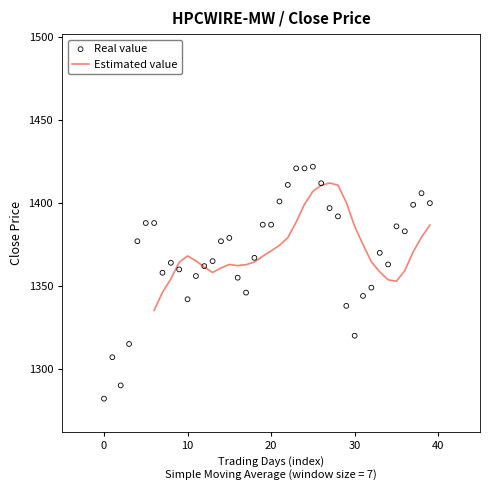

Which series reaches the minimum Y coordinate?

Real value